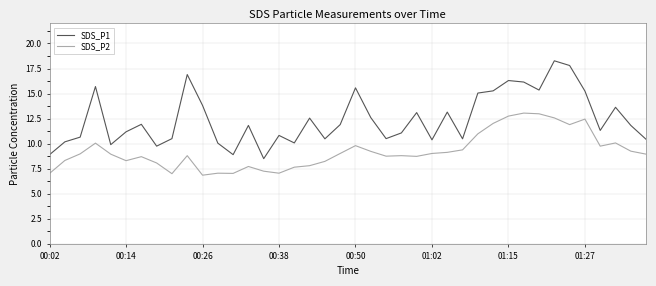

What is the maximum value shown in the chart?

18.3